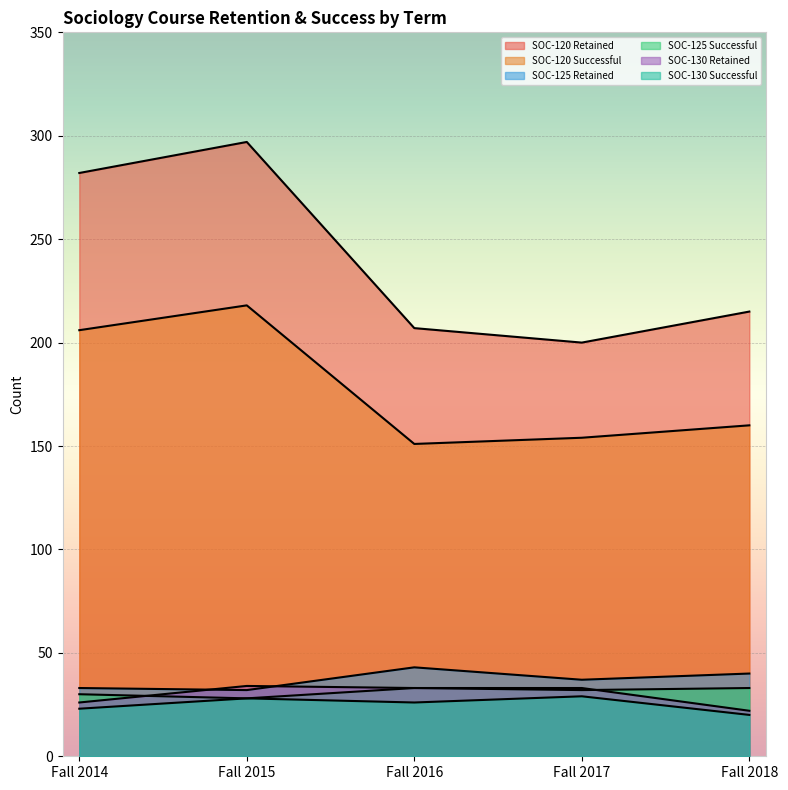

Which series has the largest range (max minus min)?

SOC-120 Retained